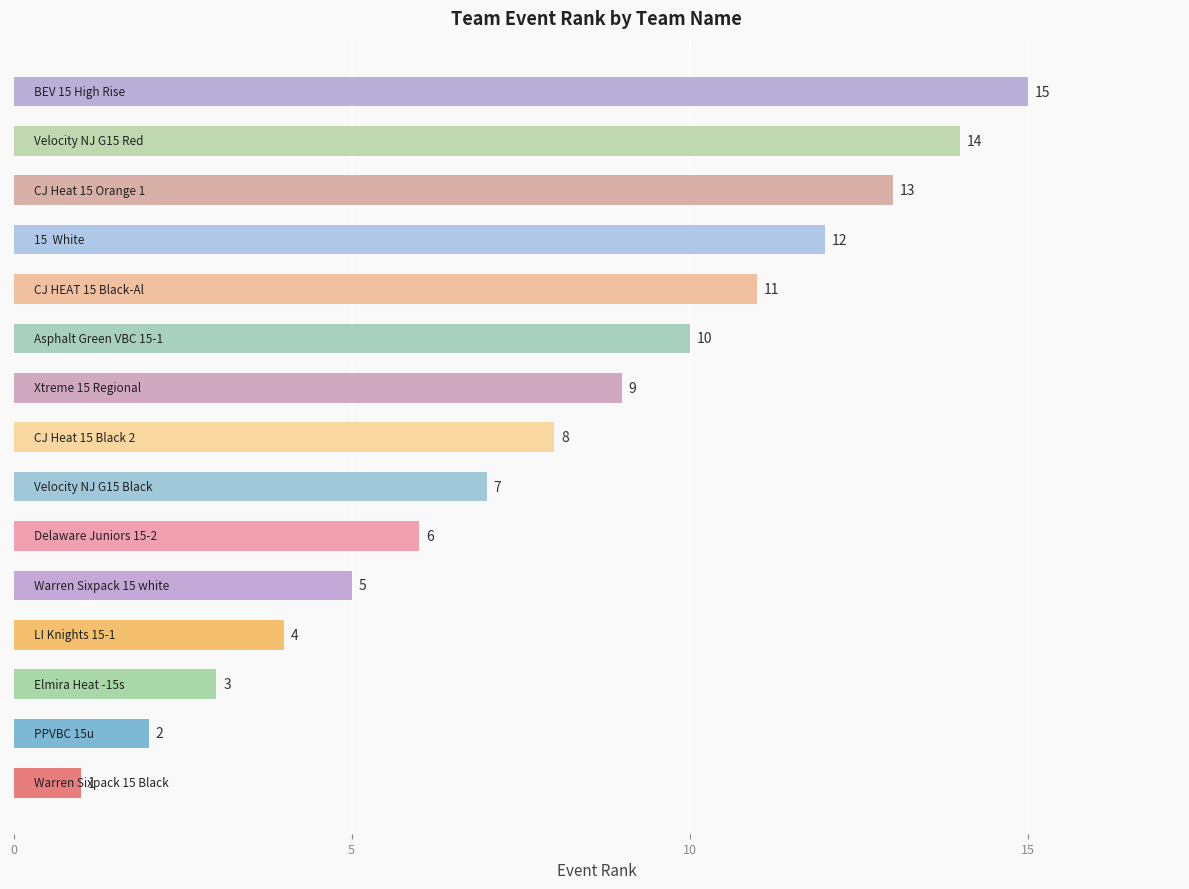

What is the maximum value shown in the chart?

15